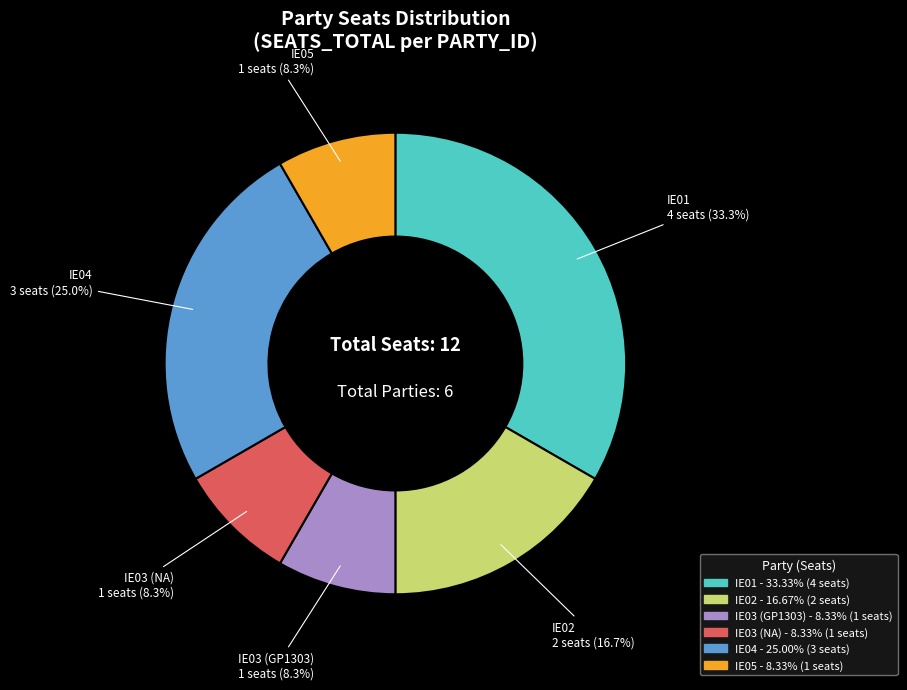

How many segments does this pie chart have?

6